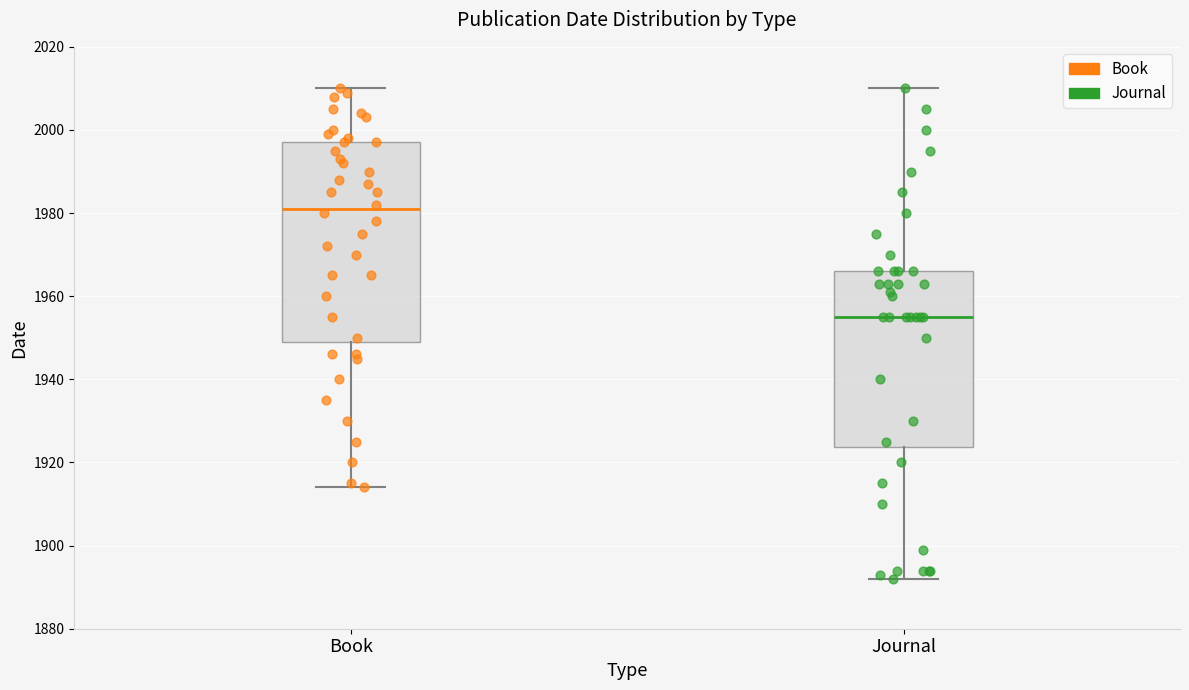

Reading left to right, read every box against the y-axis: the position of its median line, the range the box covers, and the ends of its whiskers. The values are not printed on the chart, so give them approximately, as read against the axis.

Book: median 1982, box 1950 to 1998, whiskers 1914 to 2010
Journal: median 1956, box 1924 to 1966, whiskers 1892 to 2010